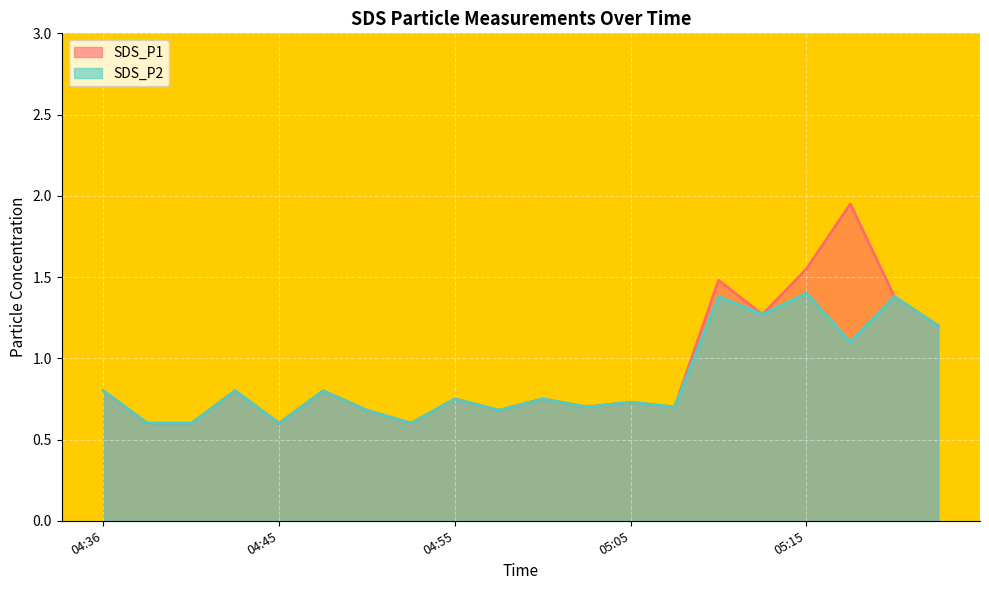

What are all the series names shown in the legend?

SDS_P1, SDS_P2